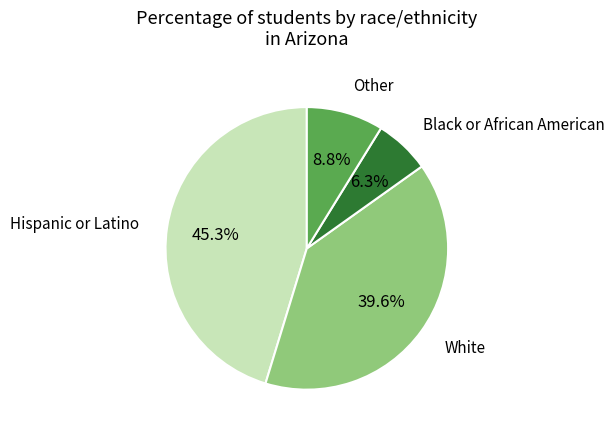

Is there a majority slice in this chart?

No